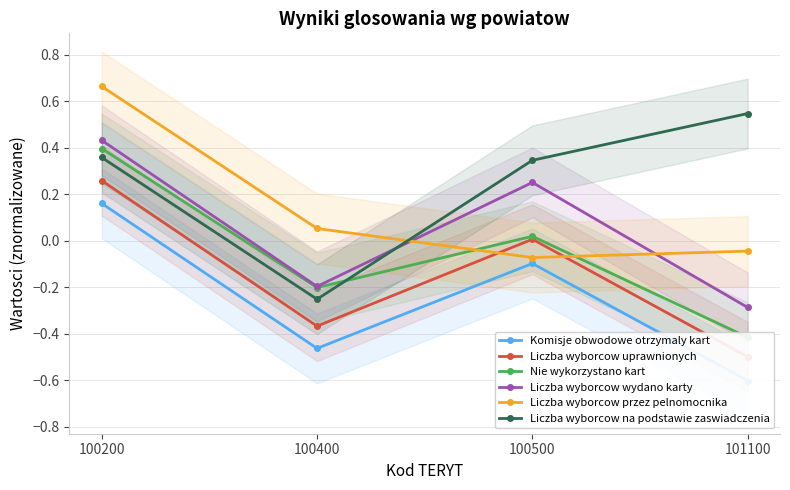

Between 100400 and 100200, which is larger?

100200